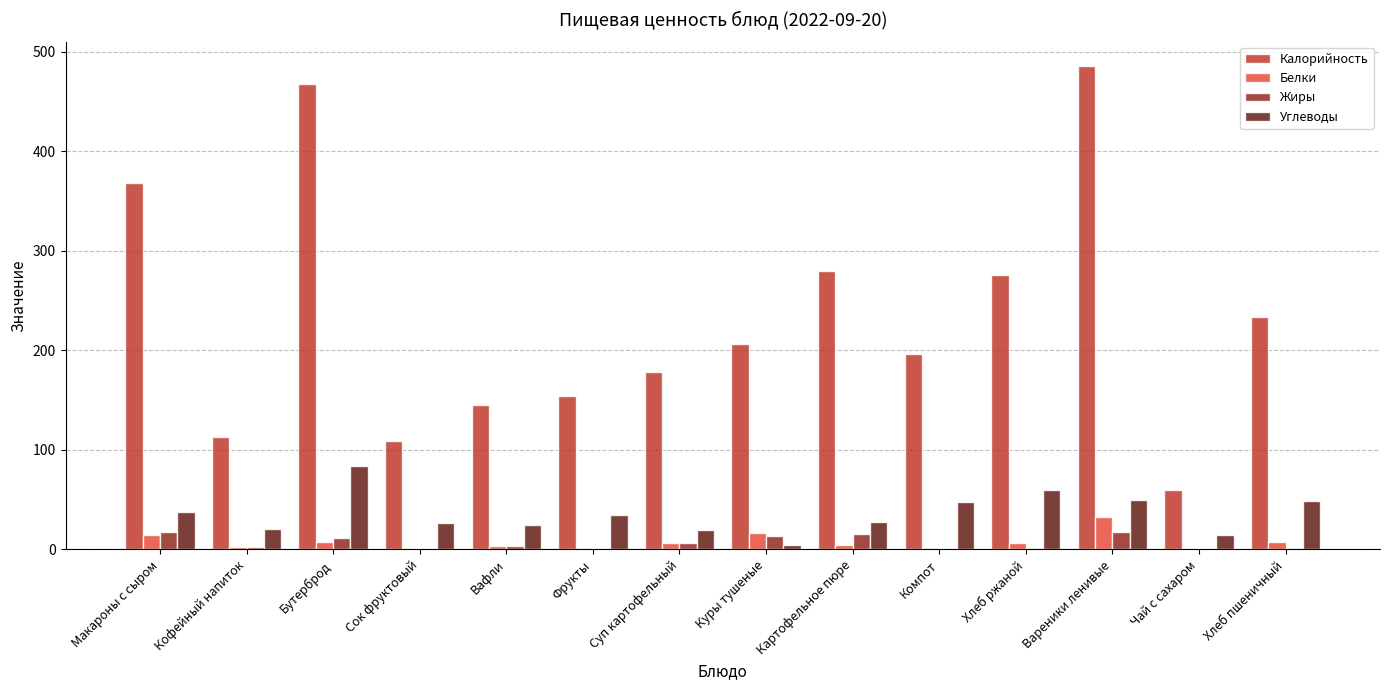

What is the sum of all Углеводы values?

499.0